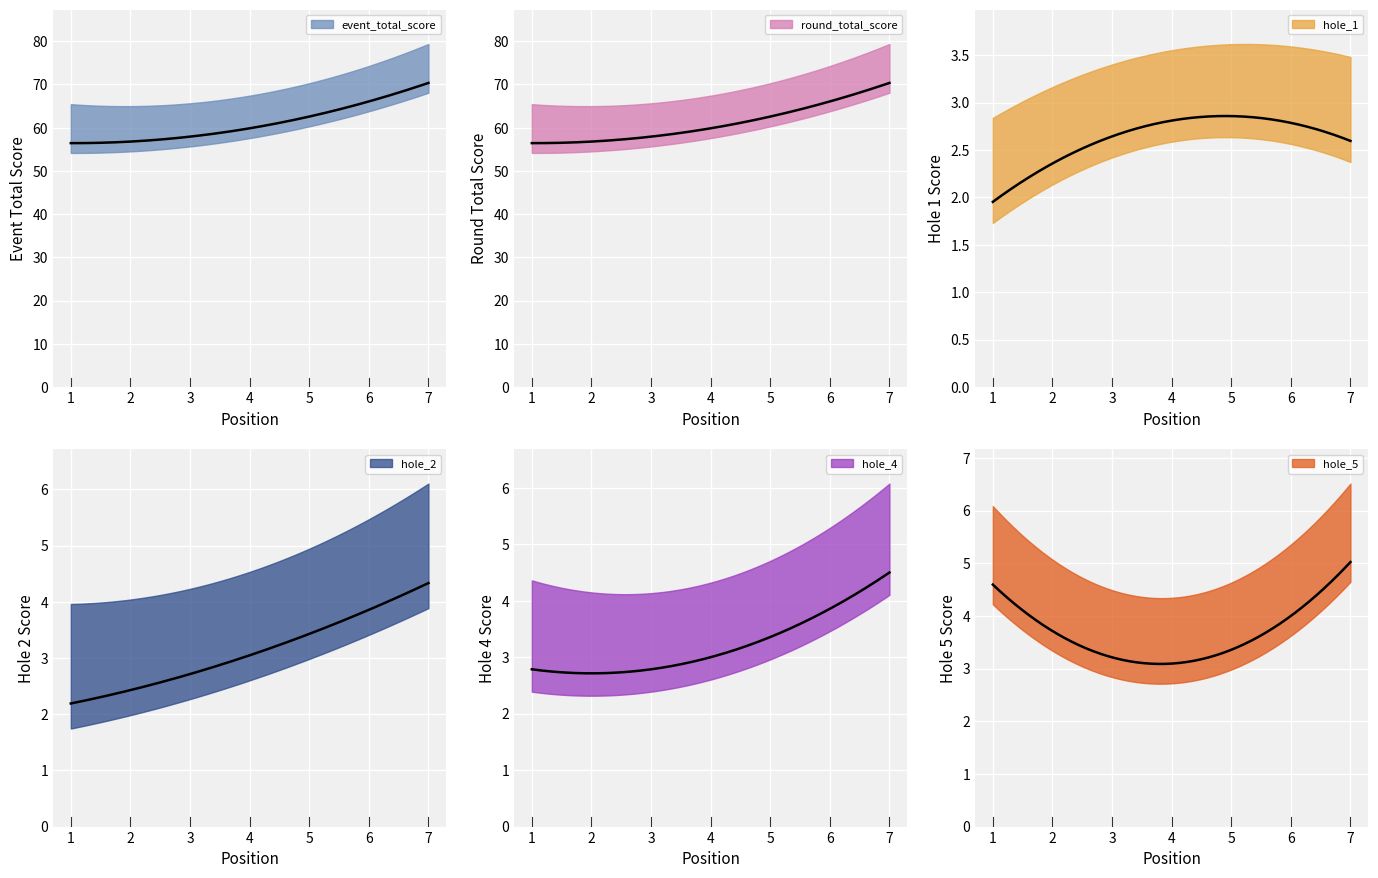

Where is hole_1 nearest to the value 2?

1